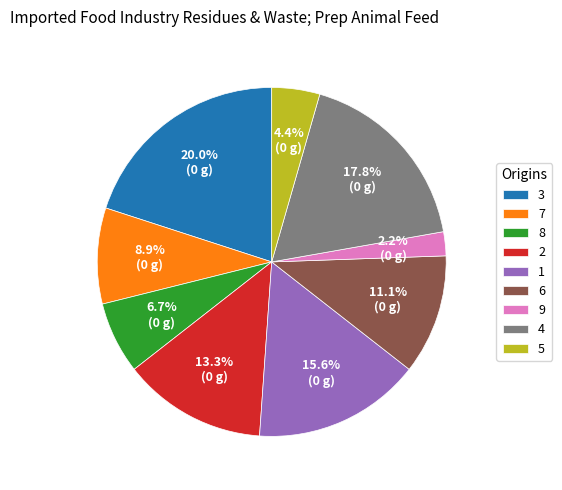

How many segments does this pie chart have?

9